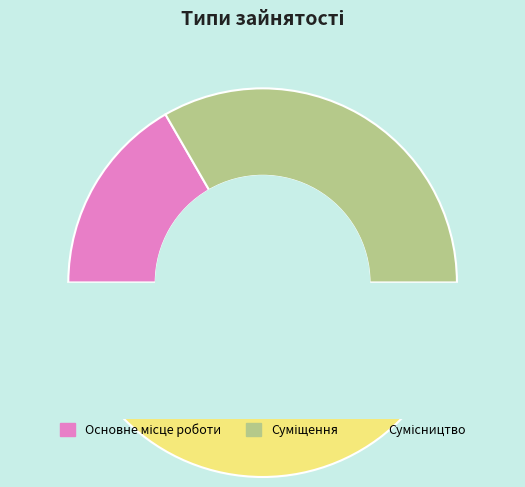

How many slices are in this pie chart?

3